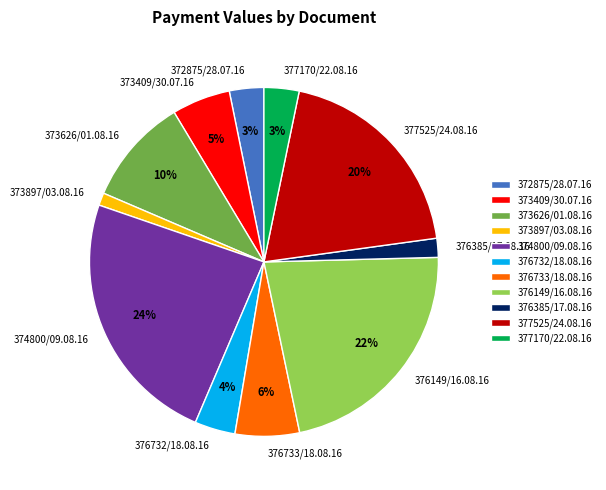

What is the ratio of the value at 372875/28.07.16 to the value at 376732/18.08.16?

0.8